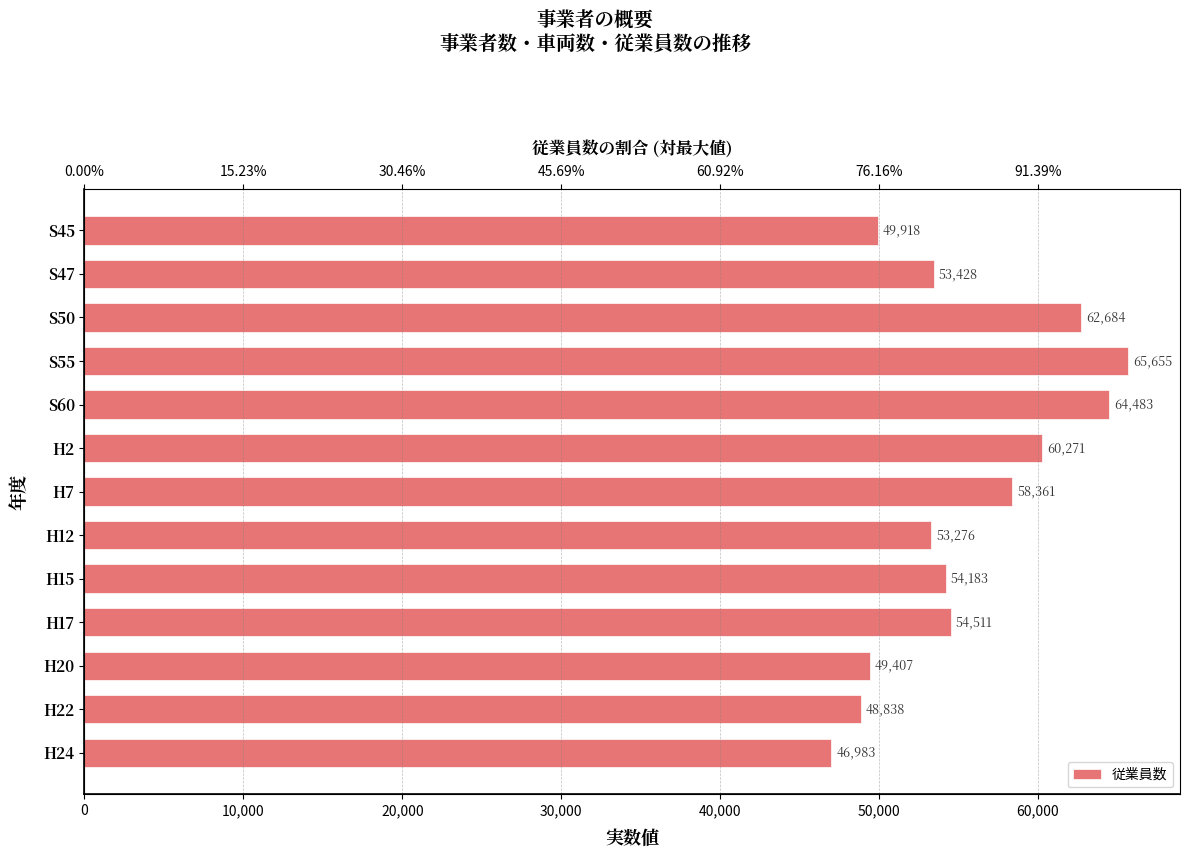

How many data points are less than 54183?

6